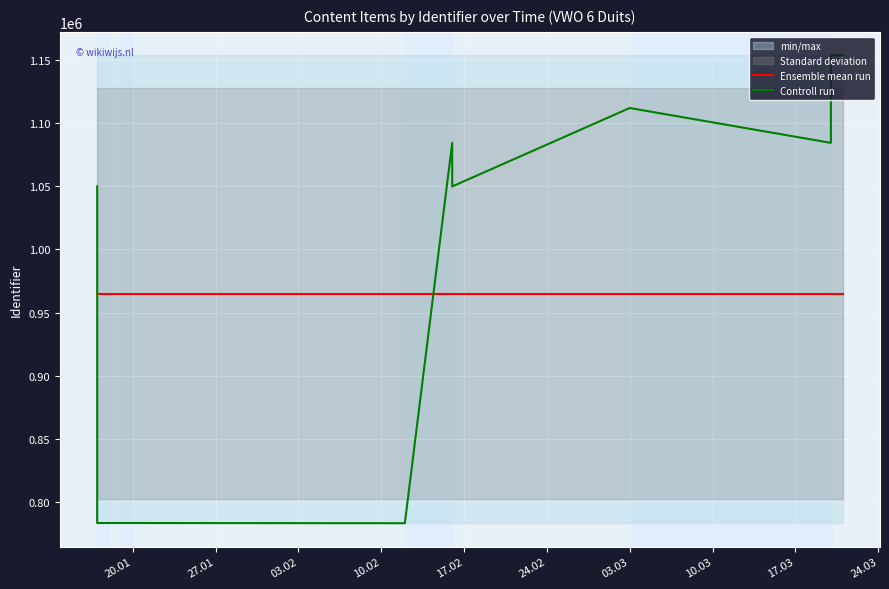

List the series in order of their peak value, lowest first.

Ensemble mean run, Controll run